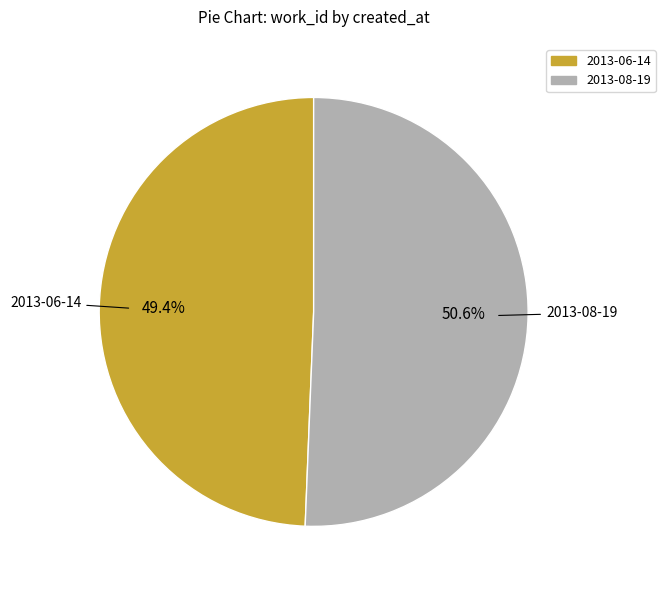

Approximately how many times larger is the value at 2013-08-19 compared to 2013-06-14?

1.0